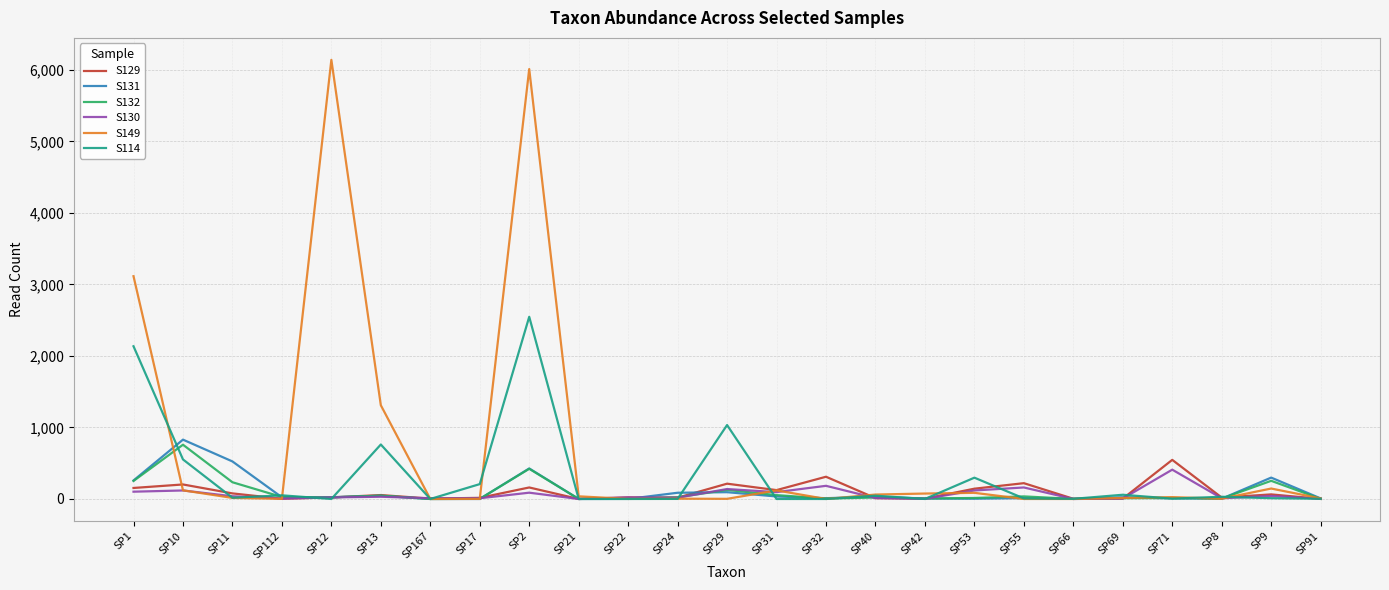

What is the greatest value displayed?

6142